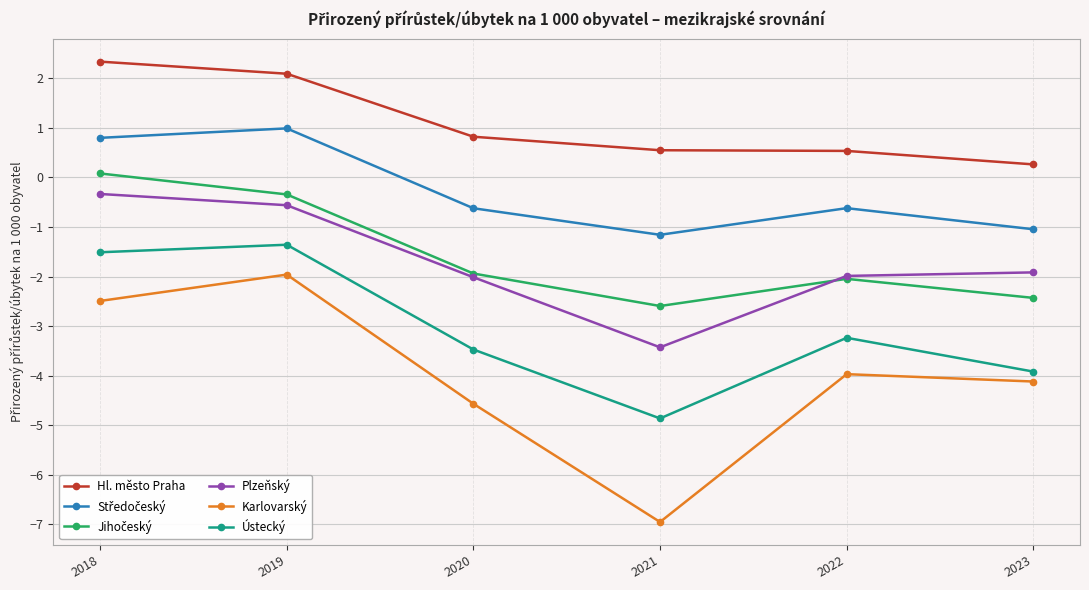

Between 2020 and 2021, which series saw the biggest shift?

Karlovarský